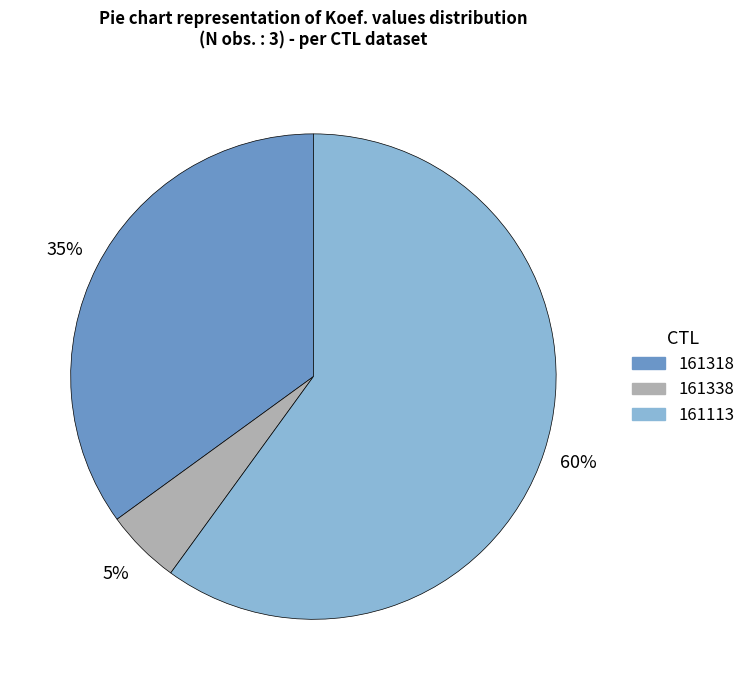

Rank the categories by value from highest to lowest.

161113, 161318, 161338